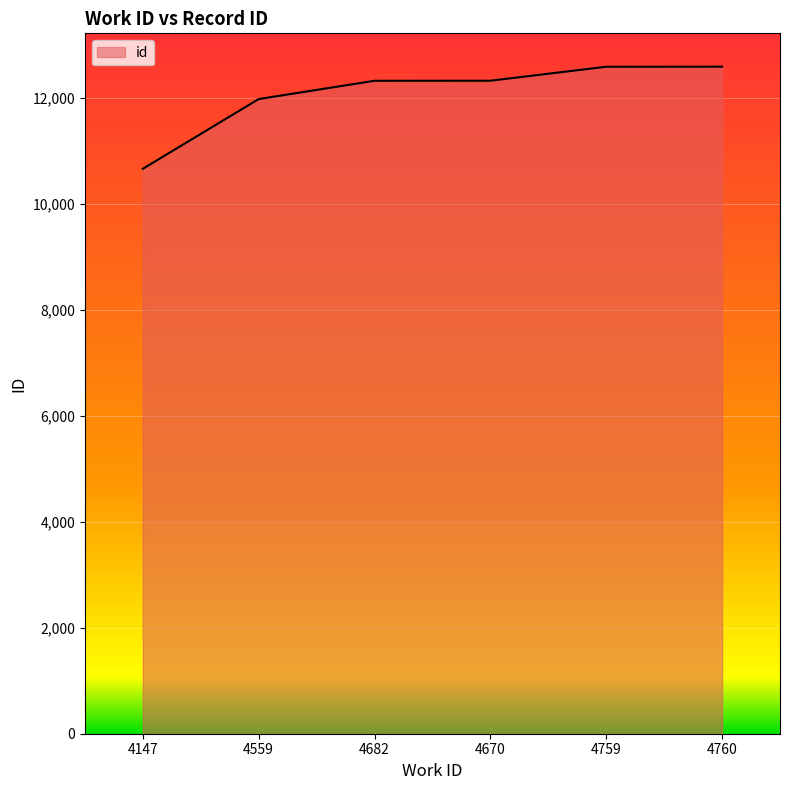

The chart shows a value of 11979 at 4559. True or false?

True